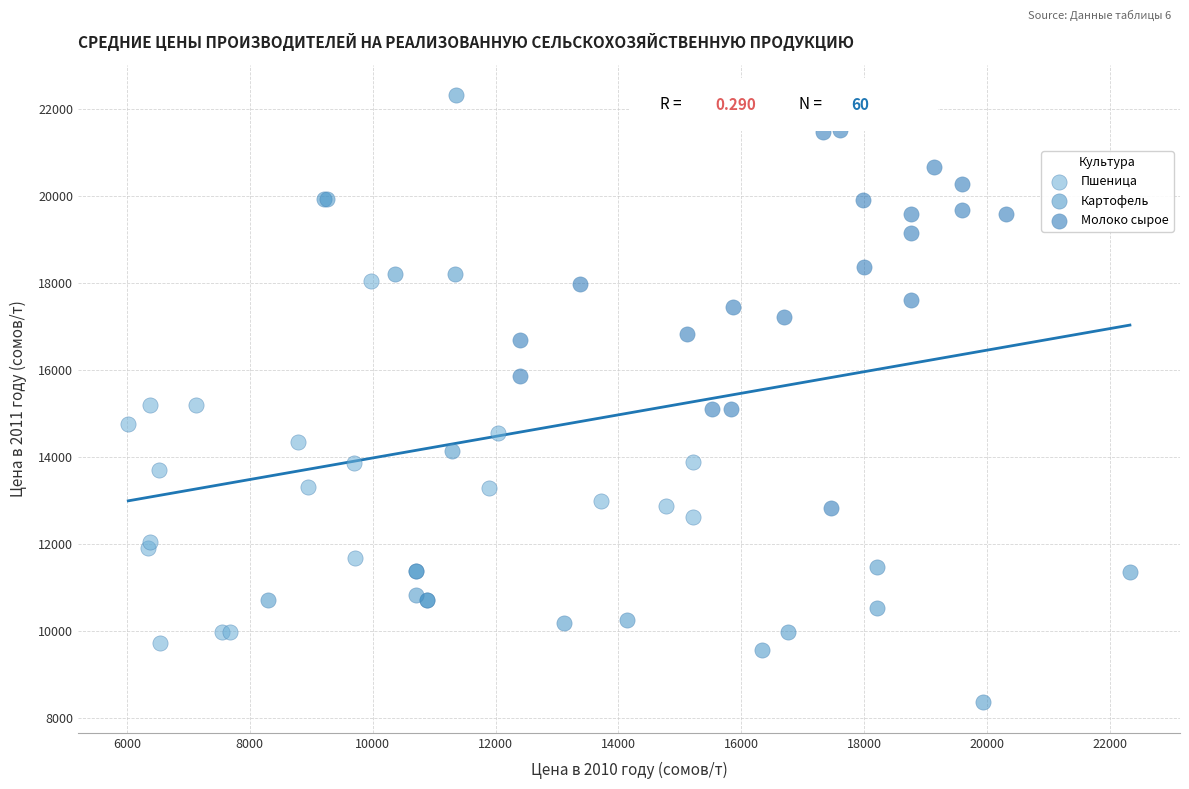

Which series contains the lowest Y value?

Картофель